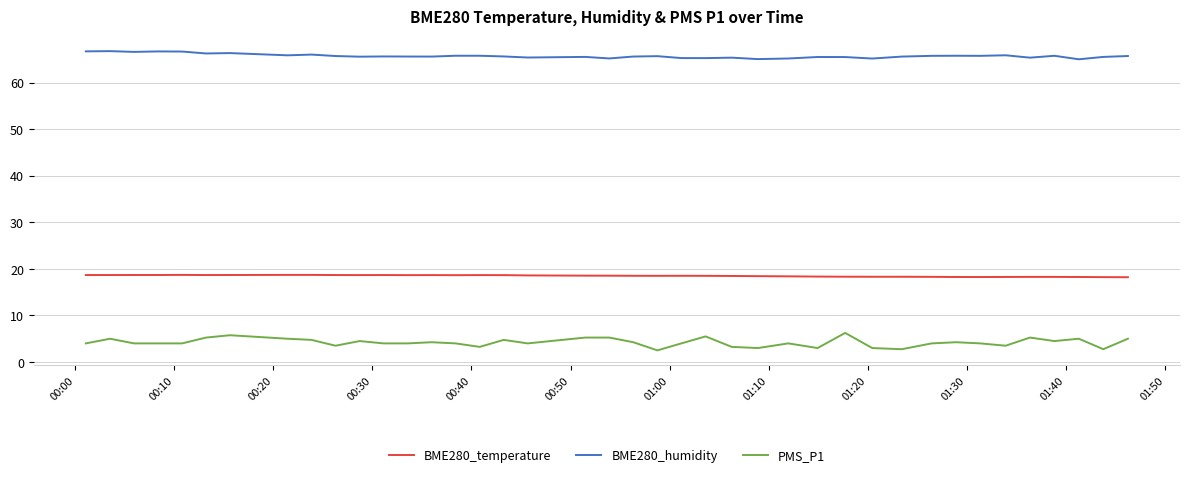

Which series has the largest range (max minus min)?

PMS_P1